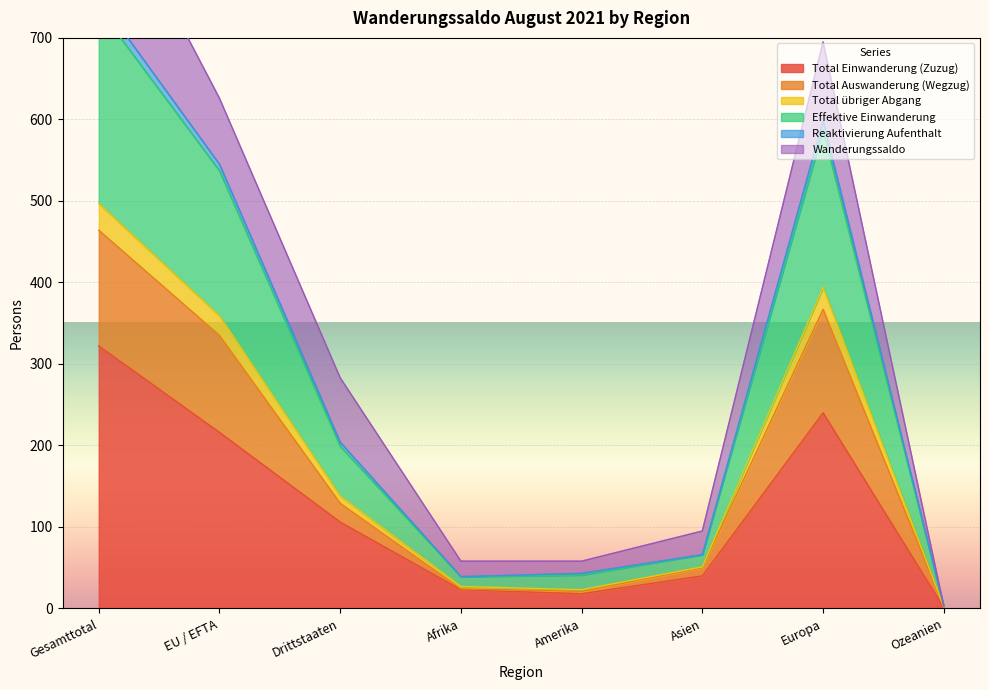

The value of Total Einwanderung (Zuzug) at EU / EFTA is 284. True or false?

False